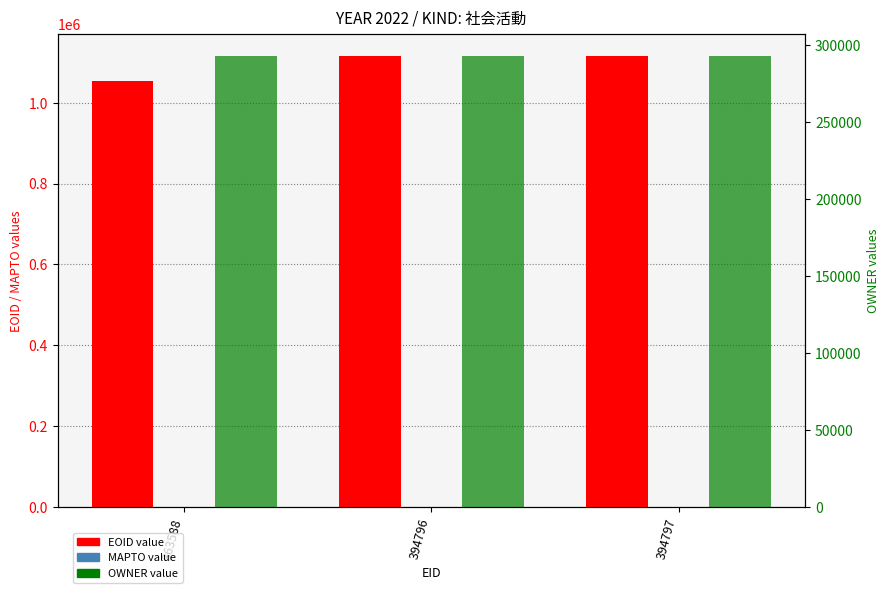

At which label is MAPTO closest to 0?

363588